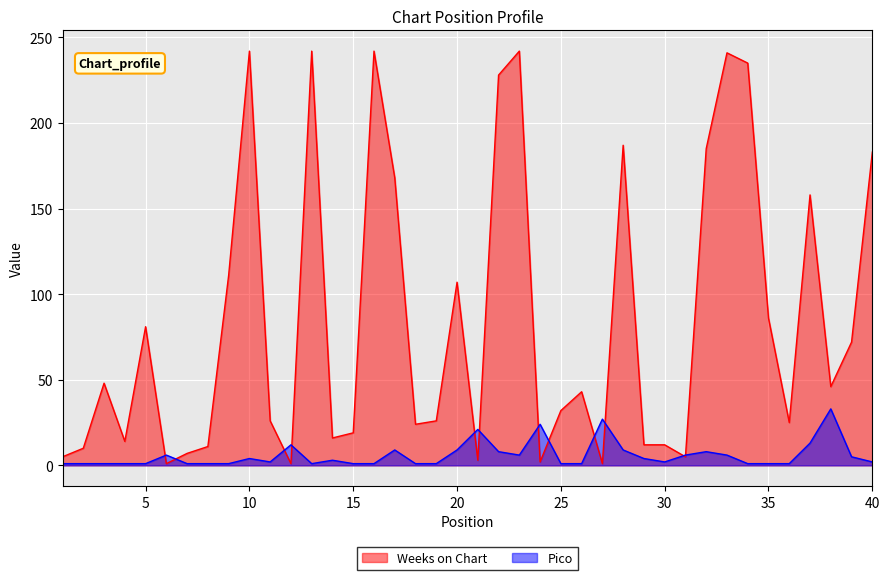

Is it true that Pico equals 0 at 30?

False